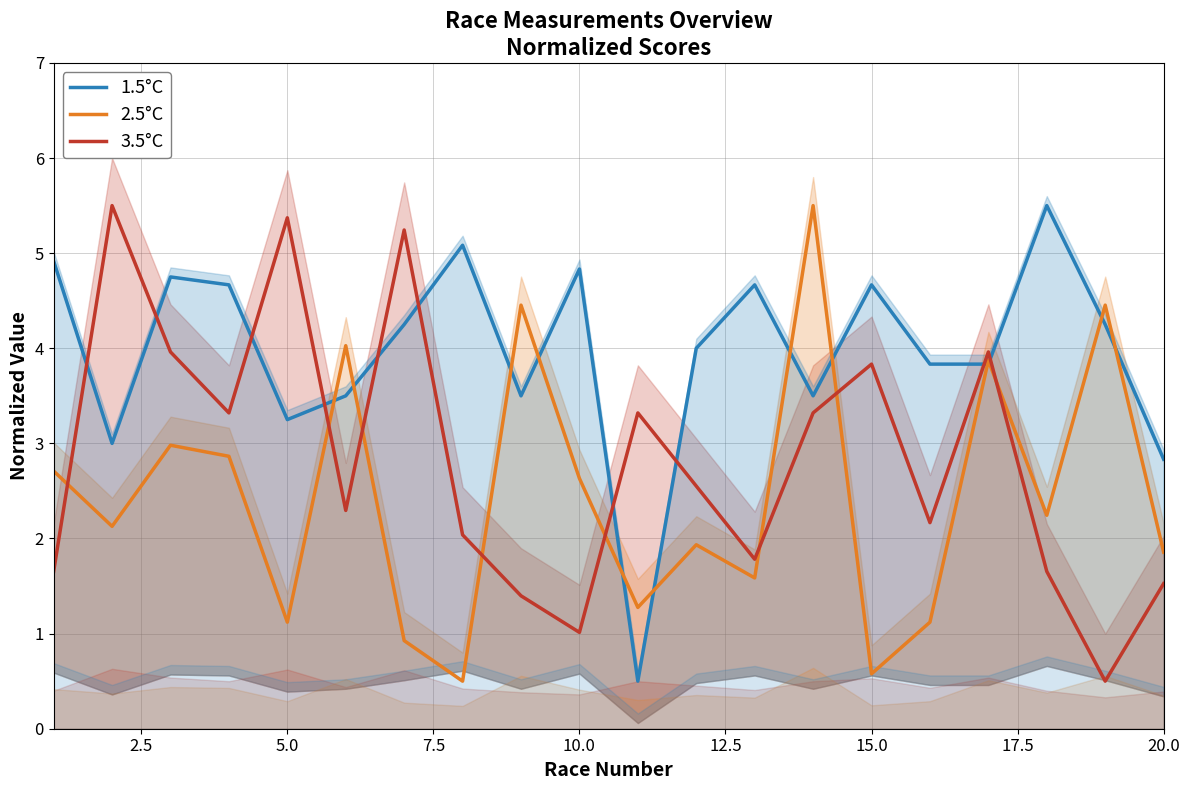

Reading left to right, what are all the values shown in this chart?

1.5°C: 4.9	3.0	4.7	4.7	3.2	3.5	4.2	5.1	3.5	4.8	0.5	4.0	4.7	3.5	4.7	3.8	3.8	5.5	4.2	2.8
2.5°C: 2.7	2.1	3.0	2.9	1.1	4.0	0.9	0.5	4.5	2.6	1.3	1.9	1.6	5.5	0.6	1.1	3.9	2.2	4.5	1.9
3.5°C: 1.7	5.5	4.0	3.3	5.4	2.3	5.2	2.0	1.4	1.0	3.3	2.6	1.8	3.3	3.8	2.2	4.0	1.7	0.5	1.5